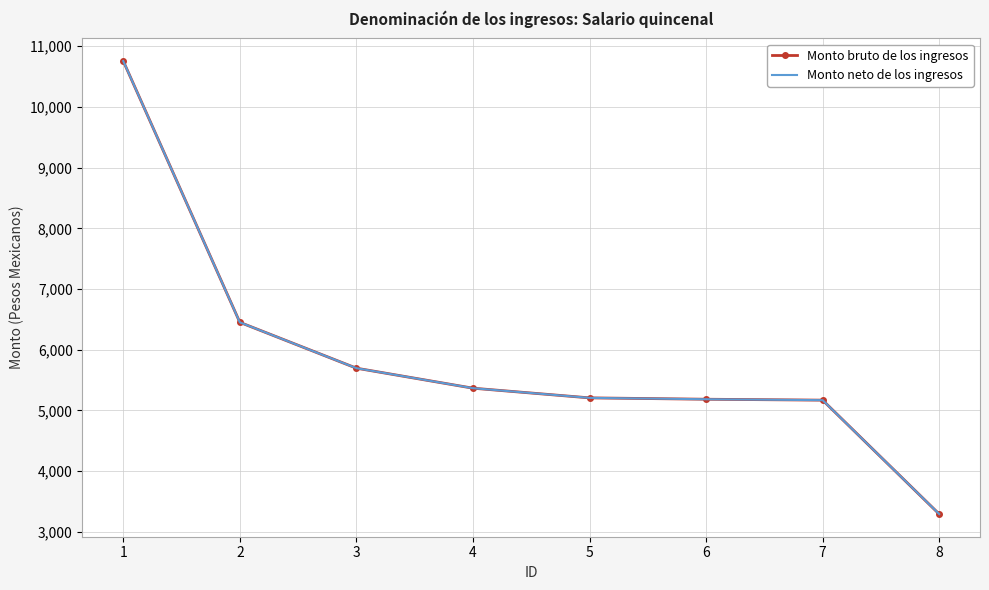

What is the sum of all Monto bruto de los ingresos values?

47115.4